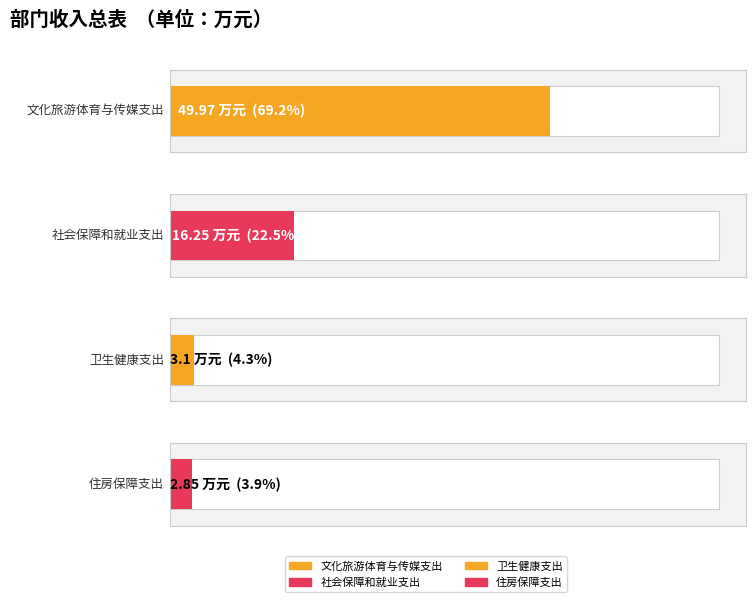

List the labels in order of 总计 value, largest first.

文化旅游体育与传媒支出, 社会保障和就业支出, 卫生健康支出, 住房保障支出